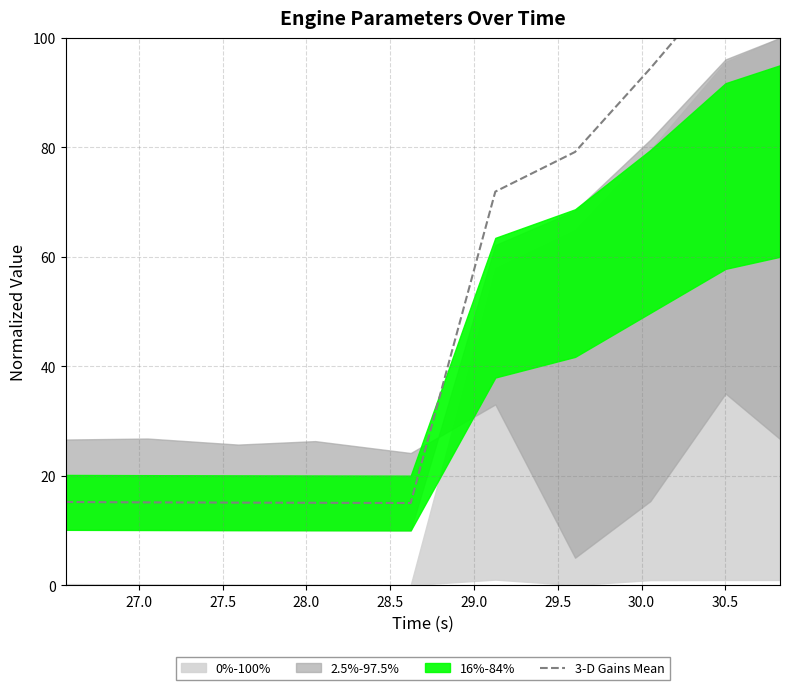

What is the sum of all values?

546.5